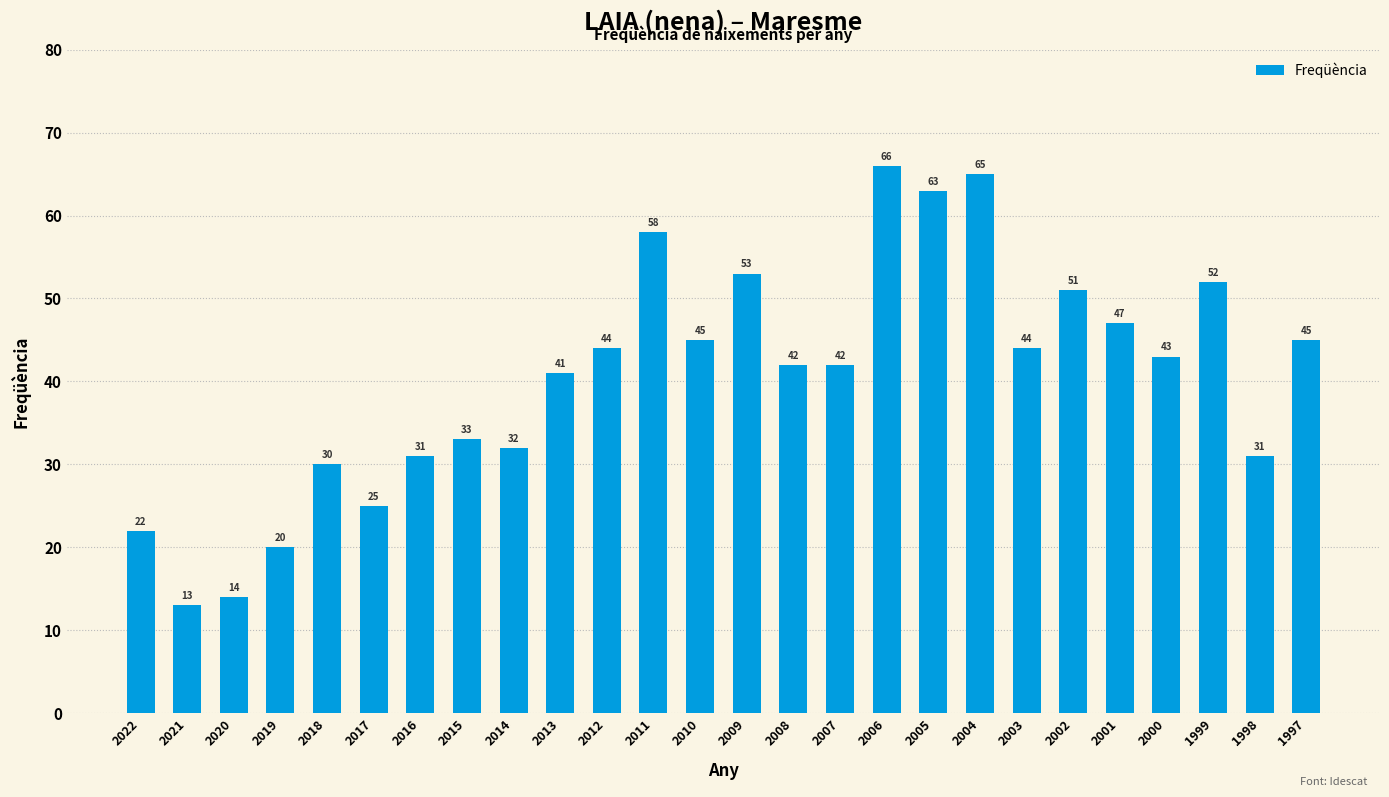

How many data points does each series have?

26